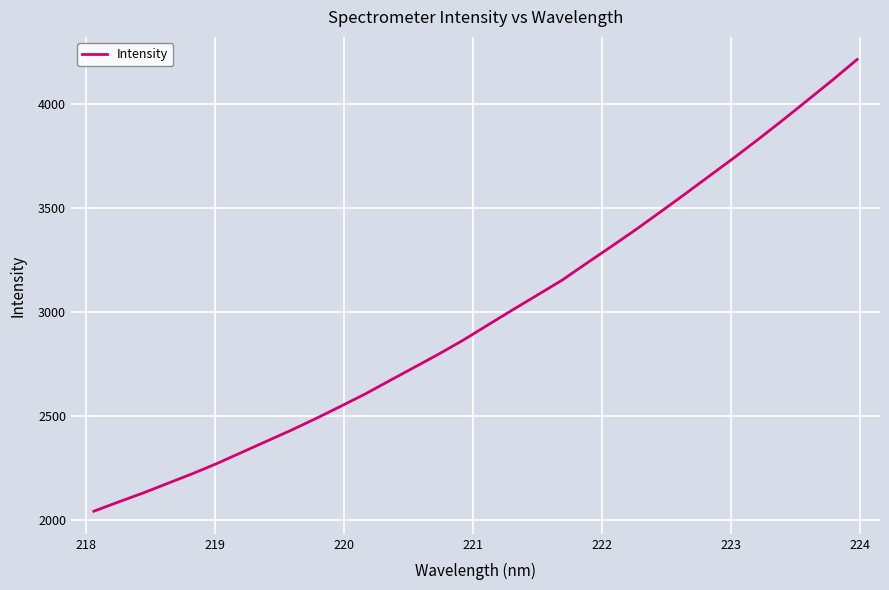

What is the difference between the maximum and second lowest values?

2128.7